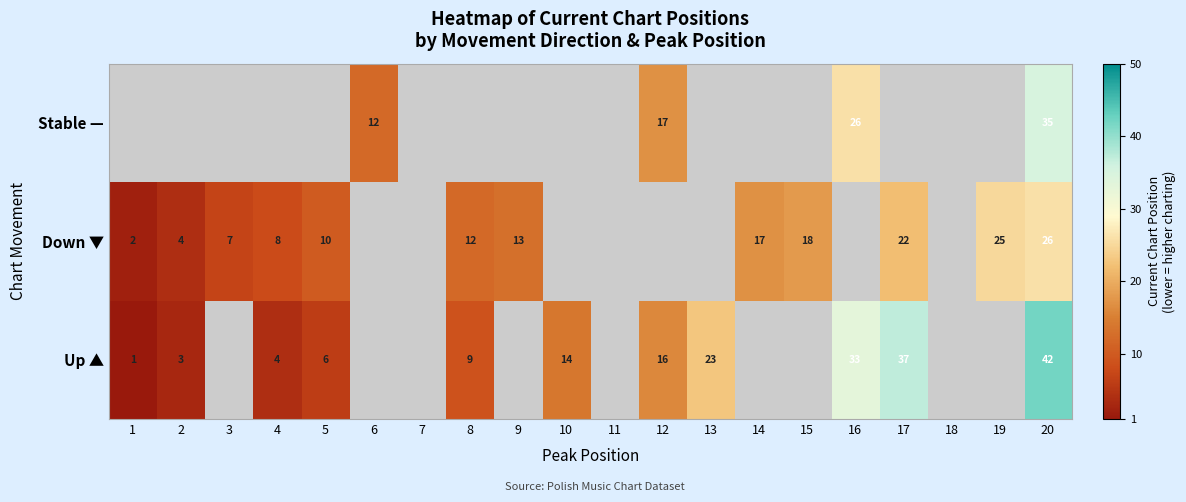

Is it true that Stable — equals 12 at 6?

True